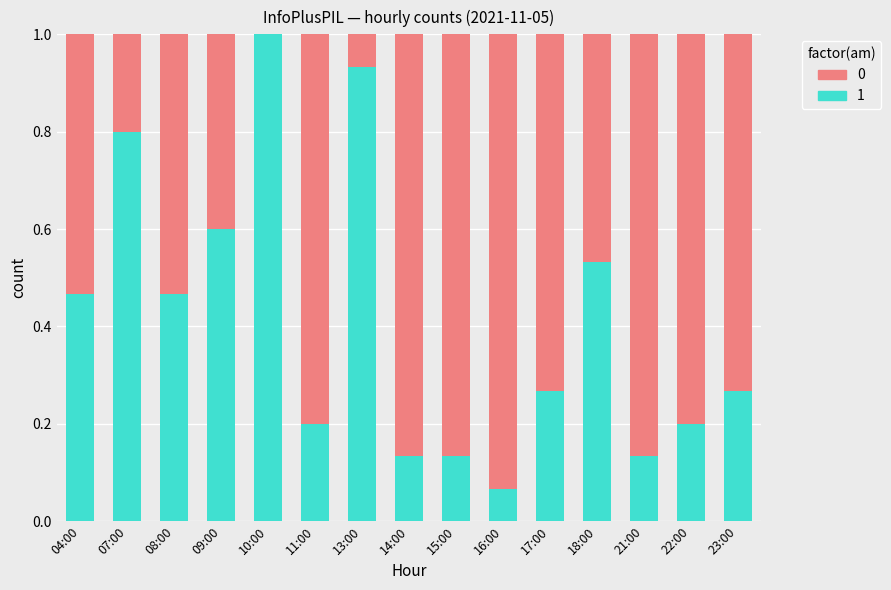

What is the maximum value for 1?

1.0